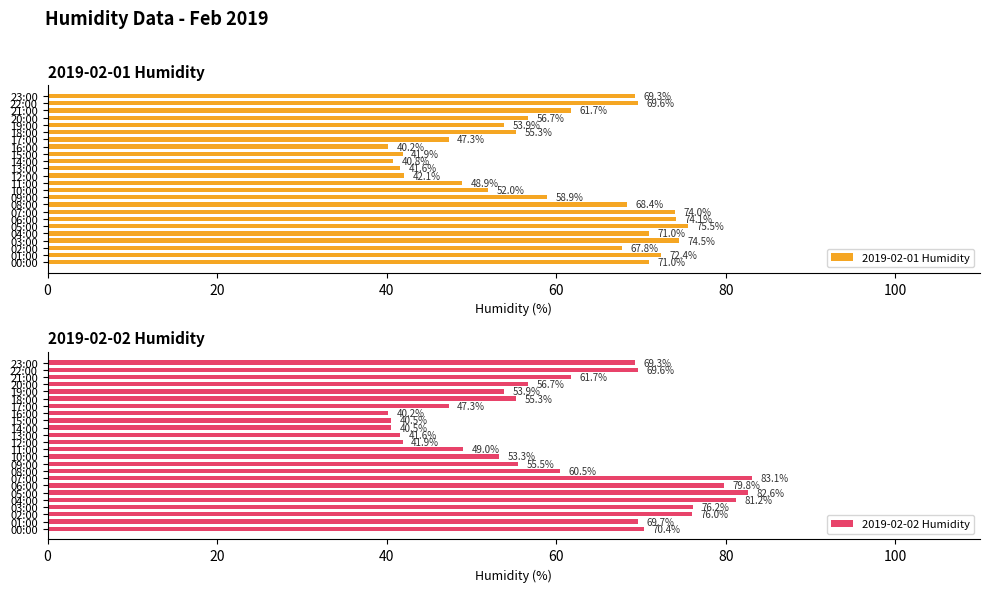

What is the minimum value shown in the chart?

40.2